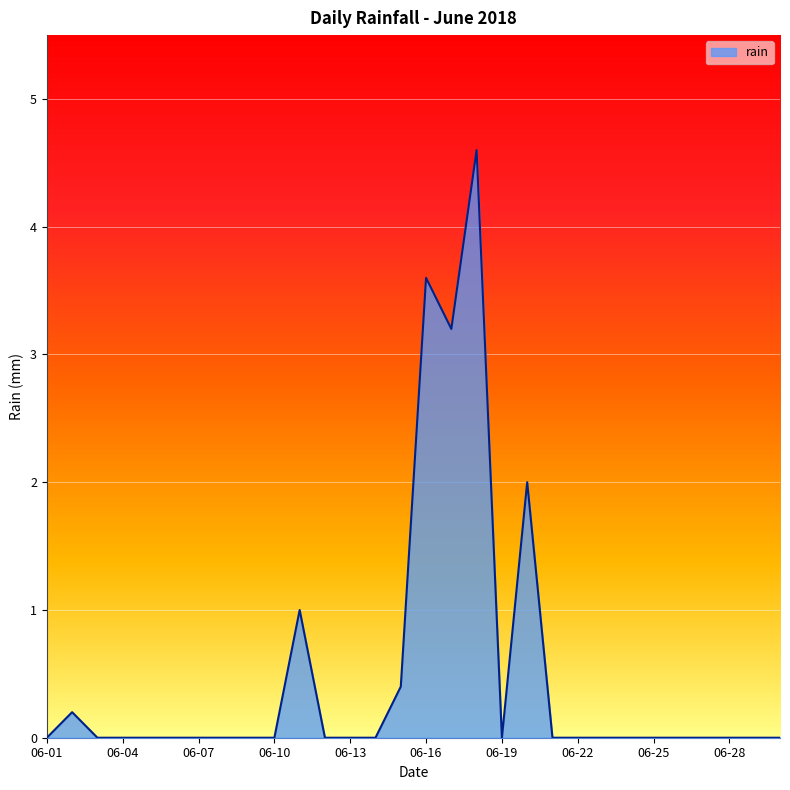

How many lines are shown in the chart?

1